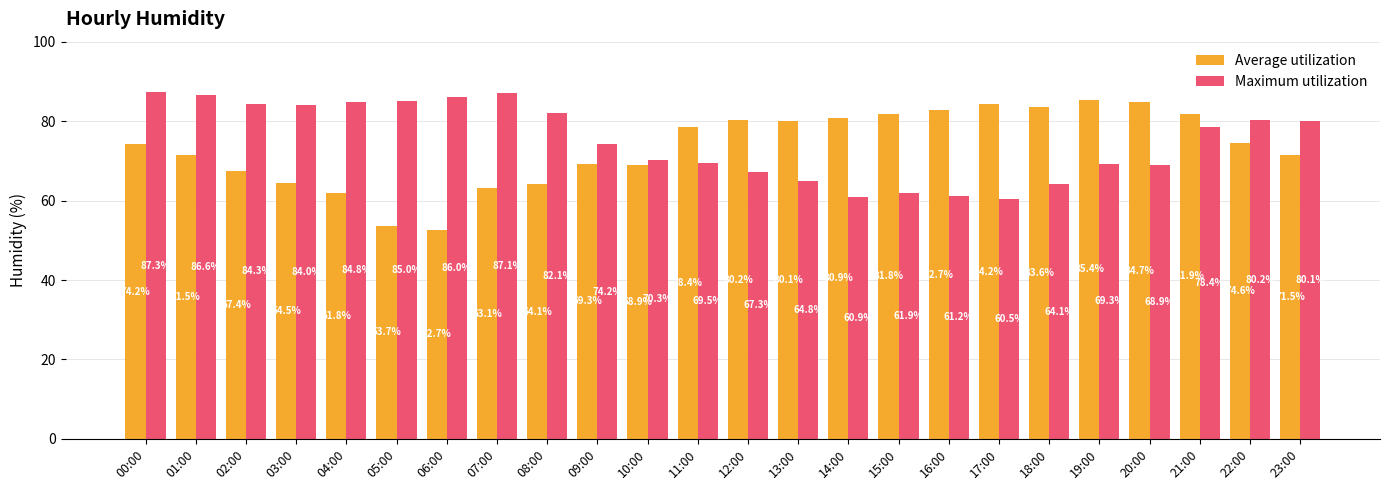

What is the smallest value displayed?

52.7